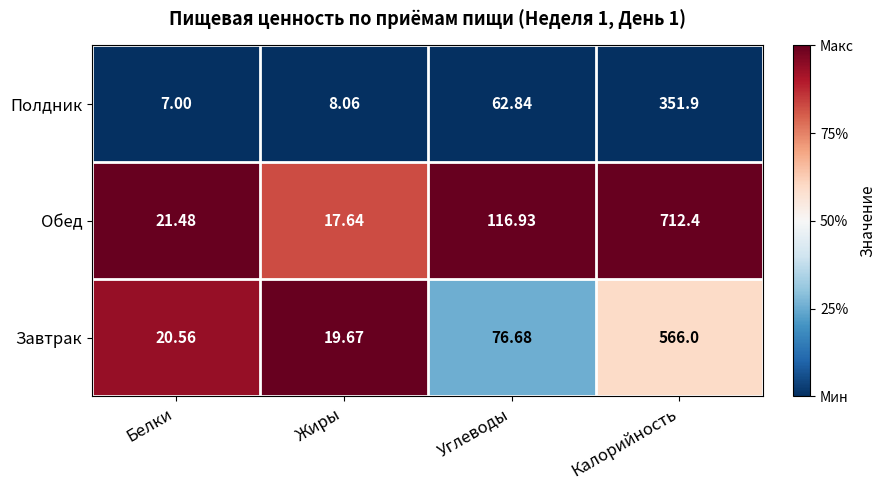

Which series has the largest total across all categories?

Обед